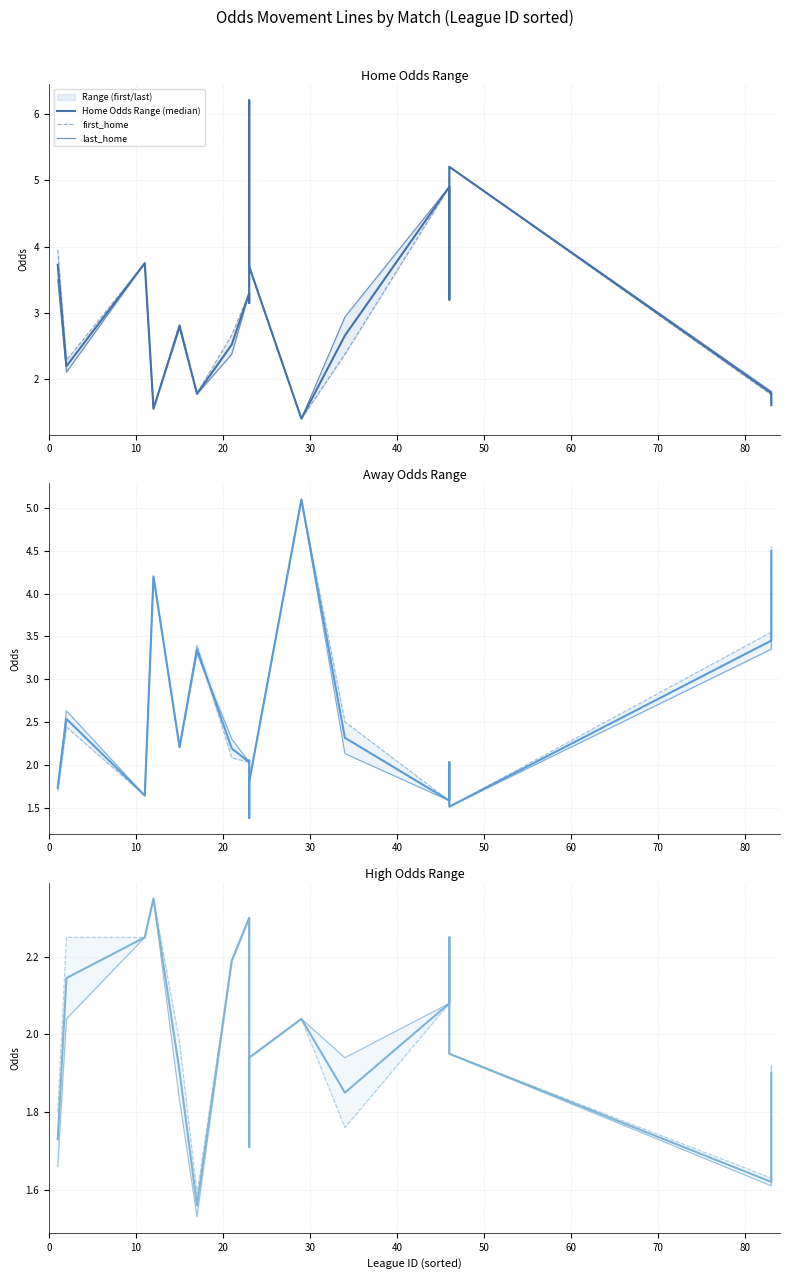

Is this an area chart (filled region under the line)?

No